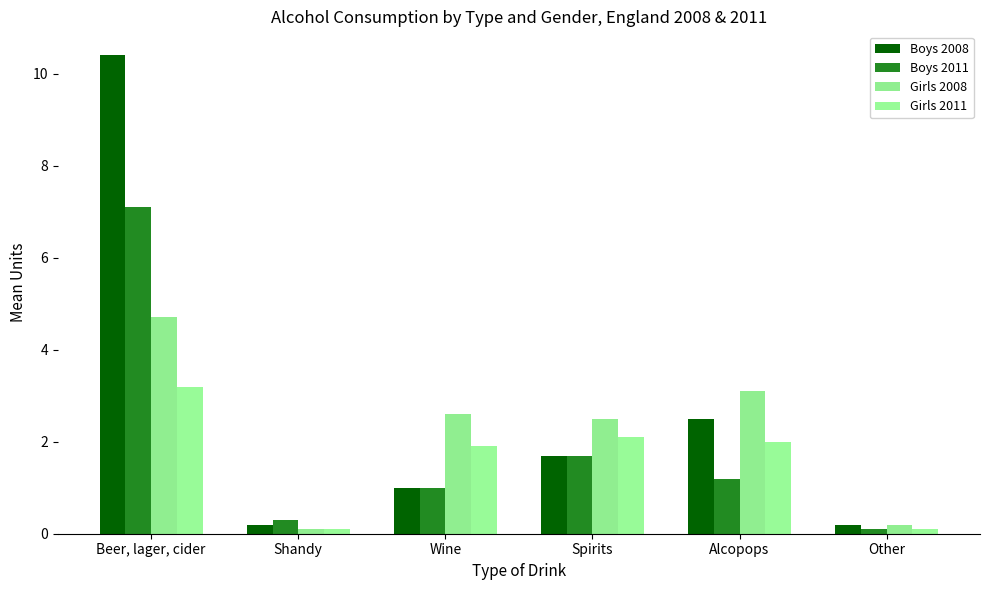

What is the maximum value shown in the chart?

10.4